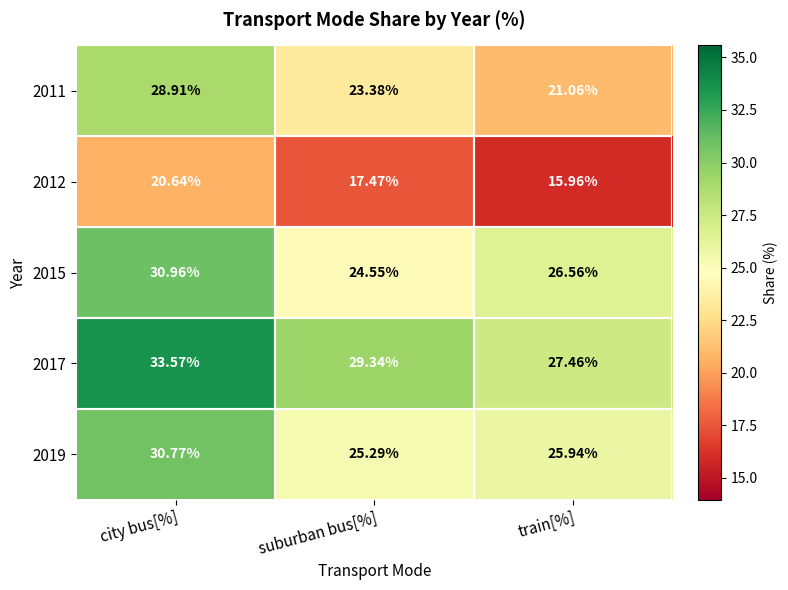

At how many categories does at least one series exceed 28?

2